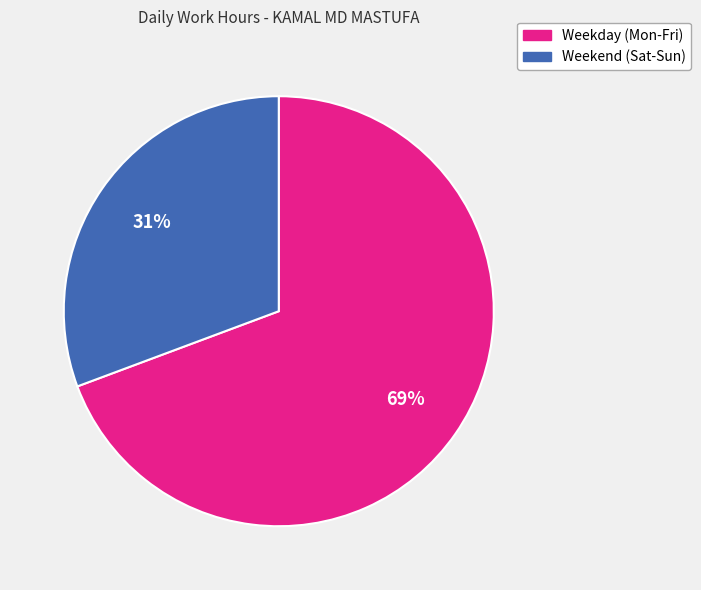

Does any single category account for the majority?

Yes